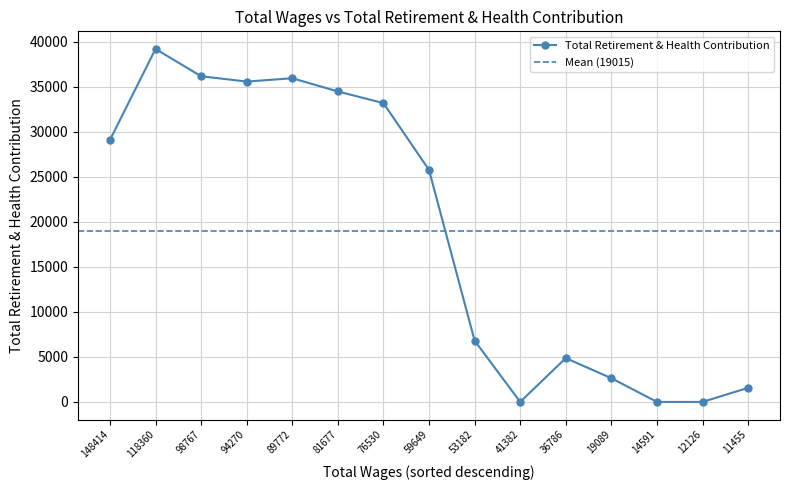

What is the average value?

19015